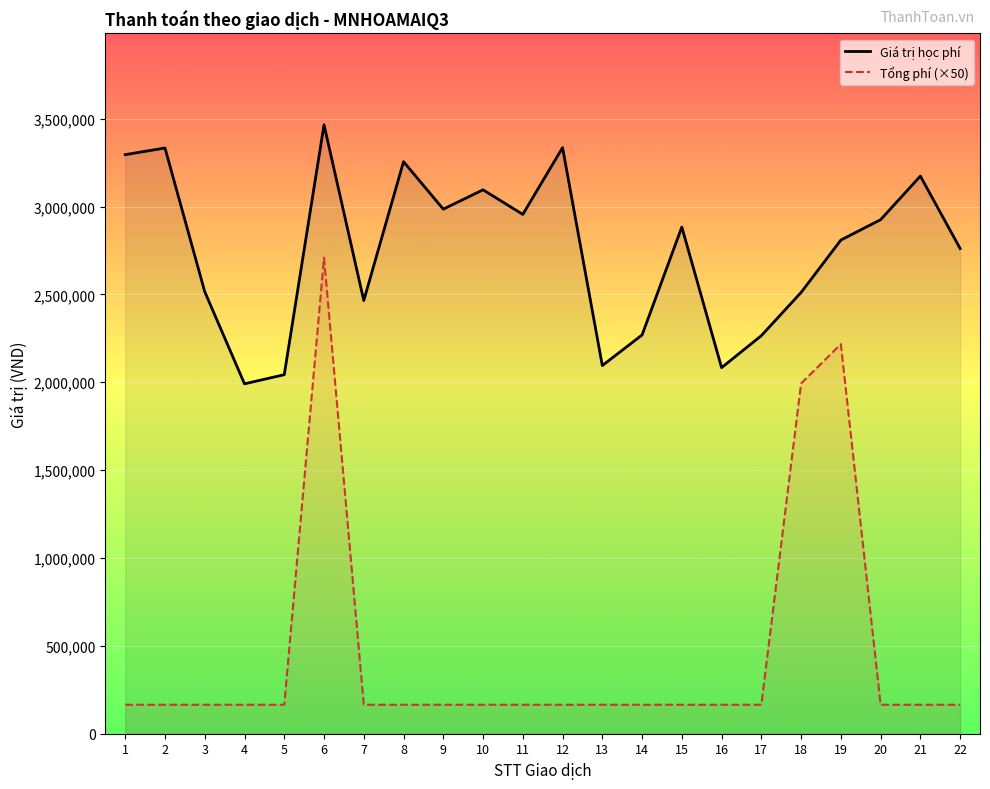

Is it true that Tổng phí (×50) equals 52539 at 11?

False